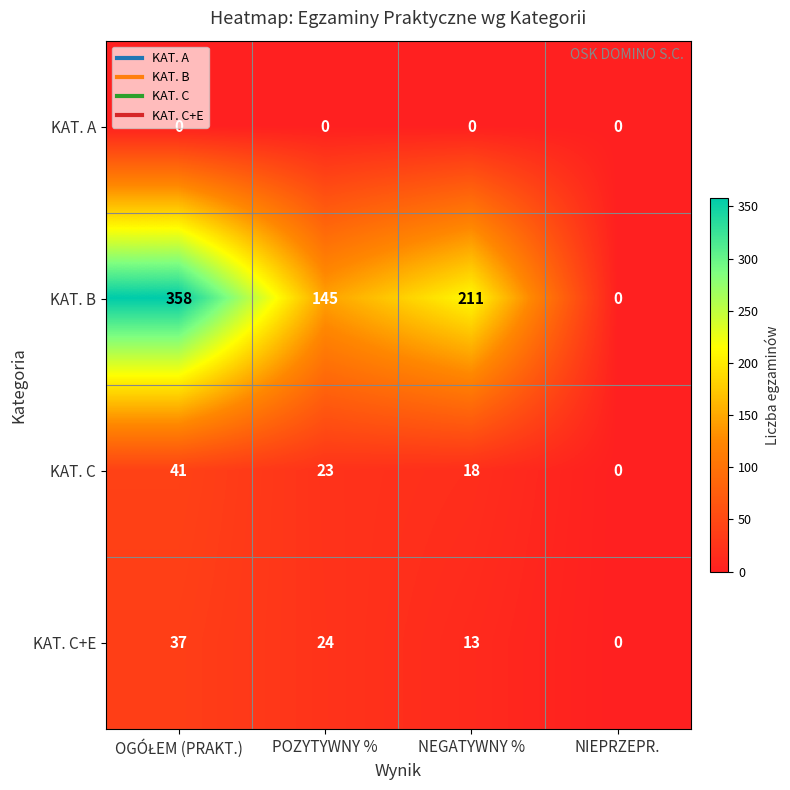

Which series has the widest spread of values?

KAT. B